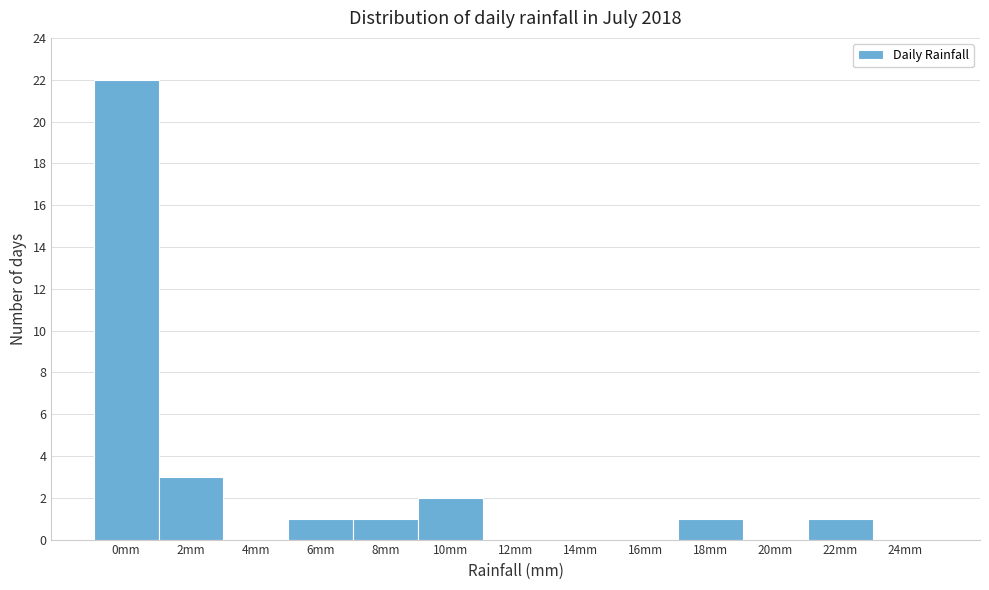

Reading left to right, transcribe all the data shown in this chart.

0mm=22	2mm=3	4mm=0	6mm=1	8mm=1	10mm=2	12mm=0	14mm=0	16mm=0	18mm=1	20mm=0	22mm=1	24mm=0